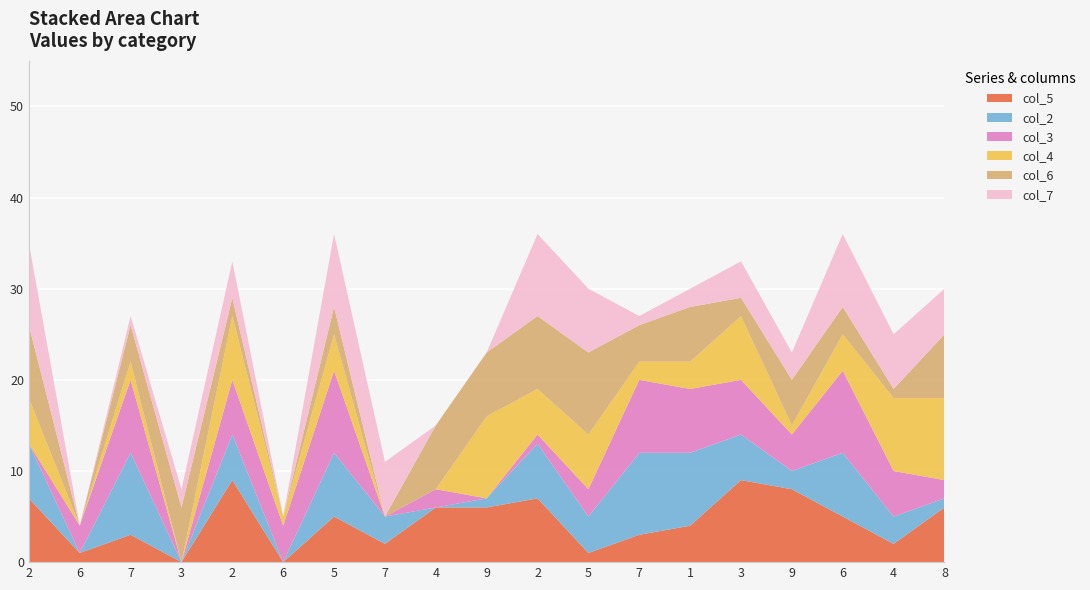

Reading left to right, what are all the values shown in this chart?

col_5: 2=7	6=1	7=3	3=0	2=9	6=0	5=5	7=2	4=6	9=6	2=7	5=1	7=3	1=4	3=9	9=8	6=5	4=2	8=6
col_2: 2=6	6=0	7=9	3=0	2=5	6=0	5=7	7=3	4=0	9=1	2=6	5=4	7=9	1=8	3=5	9=2	6=7	4=3	8=1
col_3: 2=0	6=3	7=8	3=0	2=6	6=4	5=9	7=0	4=2	9=0	2=1	5=3	7=8	1=7	3=6	9=4	6=9	4=5	8=2
col_4: 2=5	6=0	7=2	3=0	2=7	6=1	5=4	7=0	4=0	9=9	2=5	5=6	7=2	1=3	3=7	9=1	6=4	4=8	8=9
col_6: 2=8	6=0	7=4	3=6	2=2	6=0	5=3	7=0	4=7	9=7	2=8	5=9	7=4	1=6	3=2	9=5	6=3	4=1	8=7
col_7: 2=9	6=0	7=1	3=2	2=4	6=0	5=8	7=6	4=0	9=0	2=9	5=7	7=1	1=2	3=4	9=3	6=8	4=6	8=5